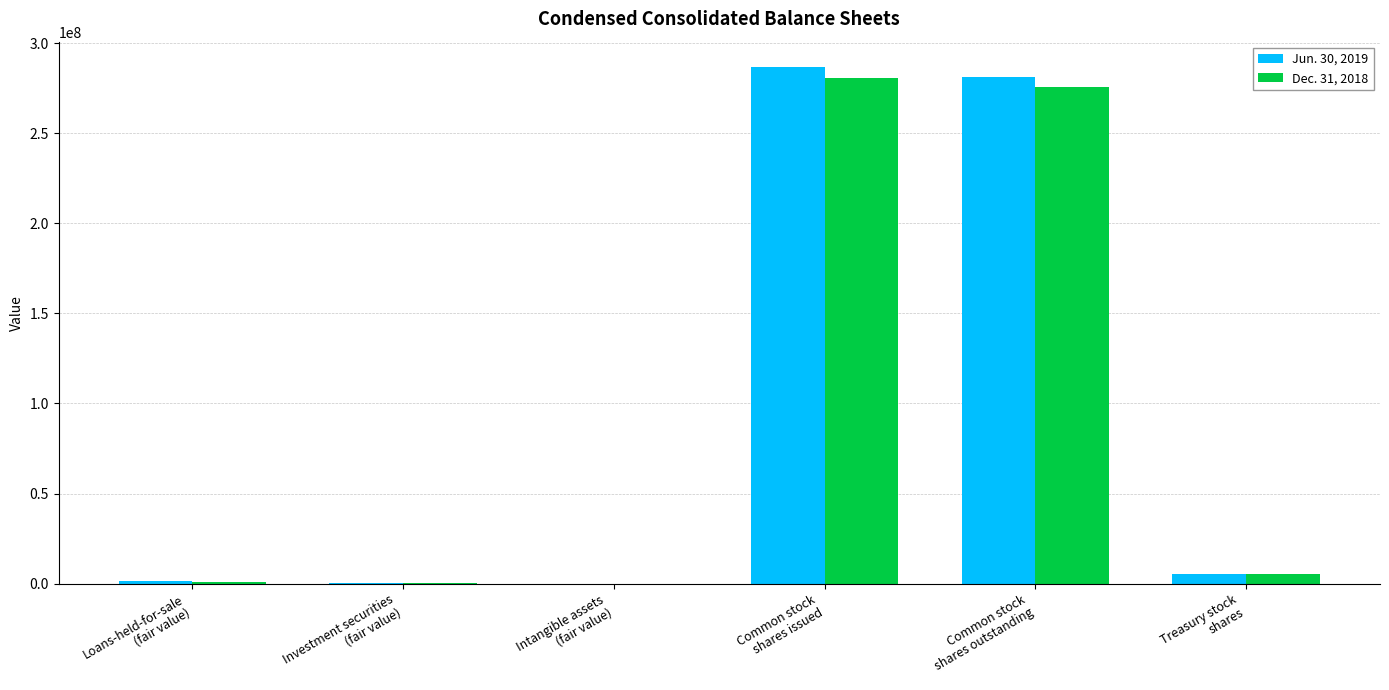

The value of Jun. 30, 2019 at Common stock
shares outstanding is 167510026. True or false?

False